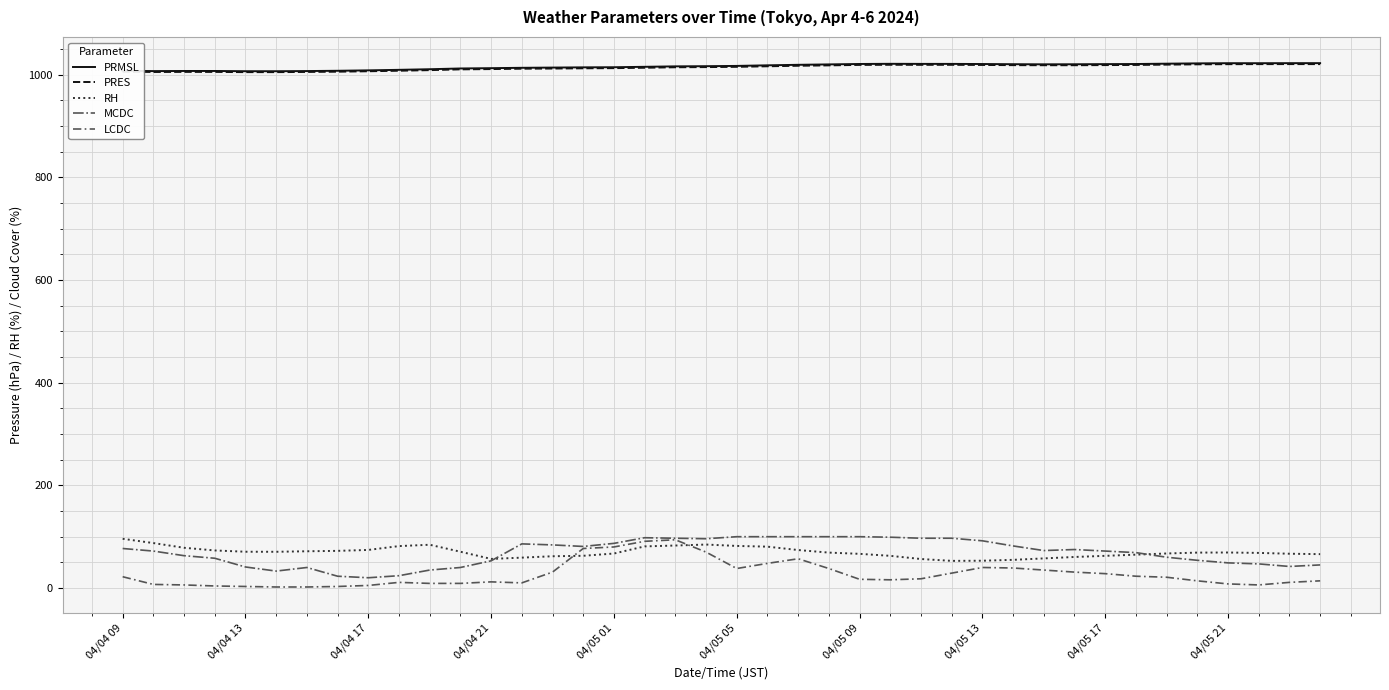

What is the highest value of the PRES series?

1020.8